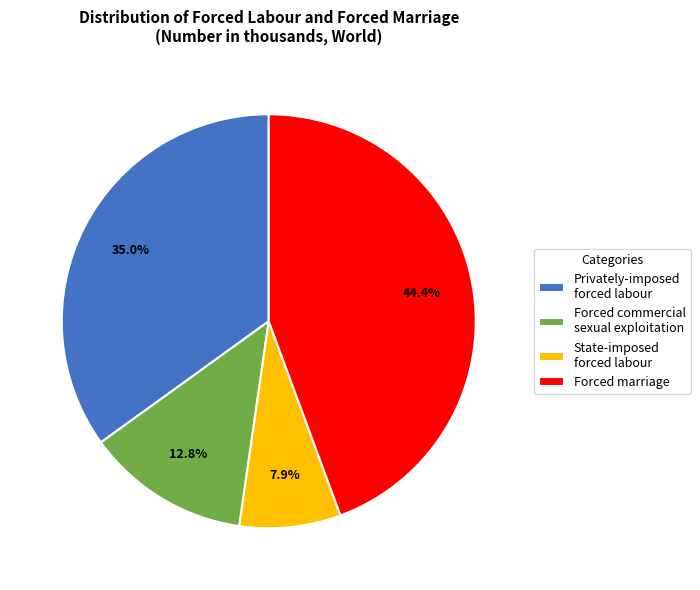

Approximately how many times larger is the value at Forced commercial sexual exploitation compared to State-imposed forced labour?

1.6